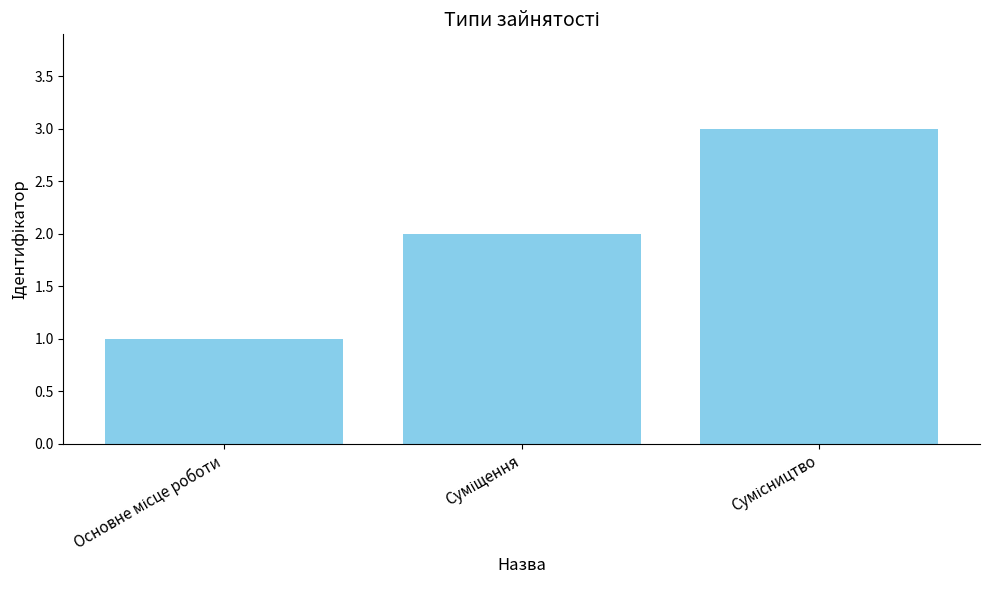

What is the sum of all values?

6